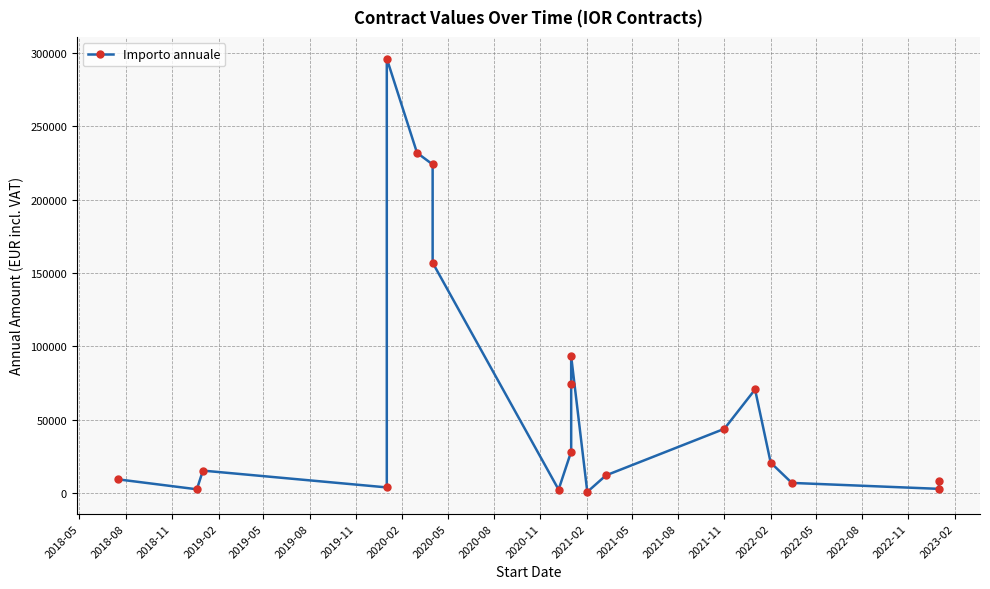

What is the maximum value shown in the chart?

296122.6